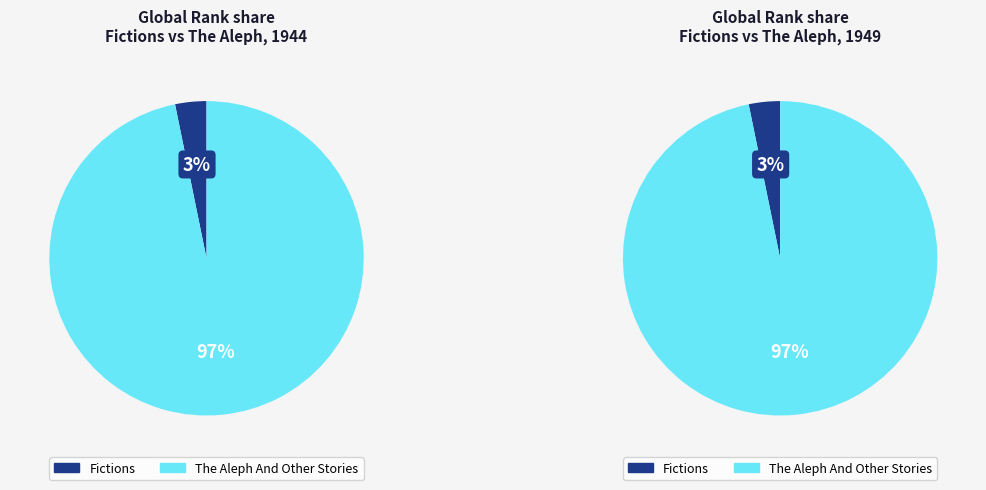

How many slices are in this pie chart?

2